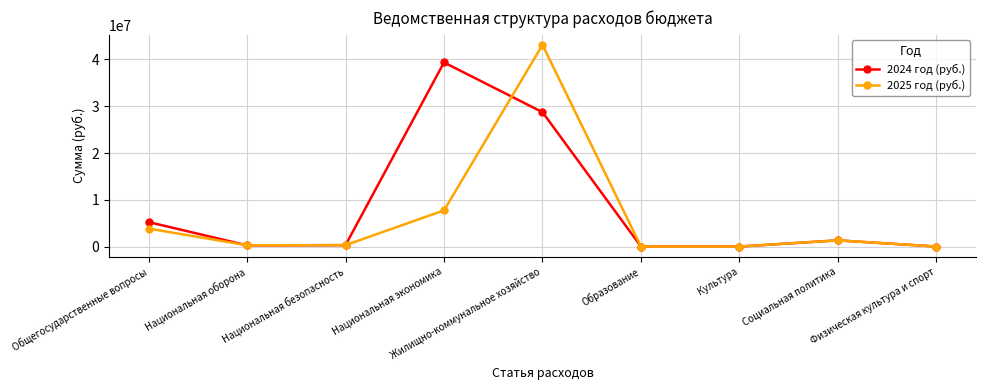

Which series has the widest spread of values?

2025 год (руб.)